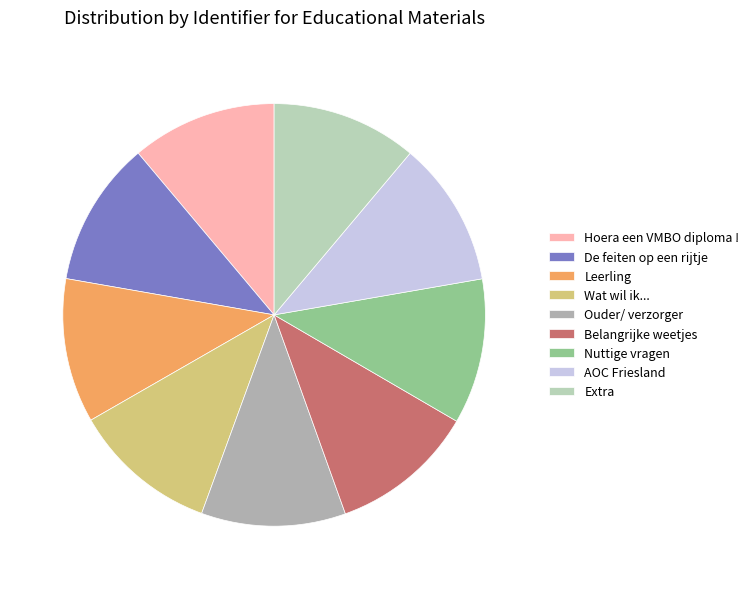

What is the smallest slice in the pie chart?

Ouder/ verzorger